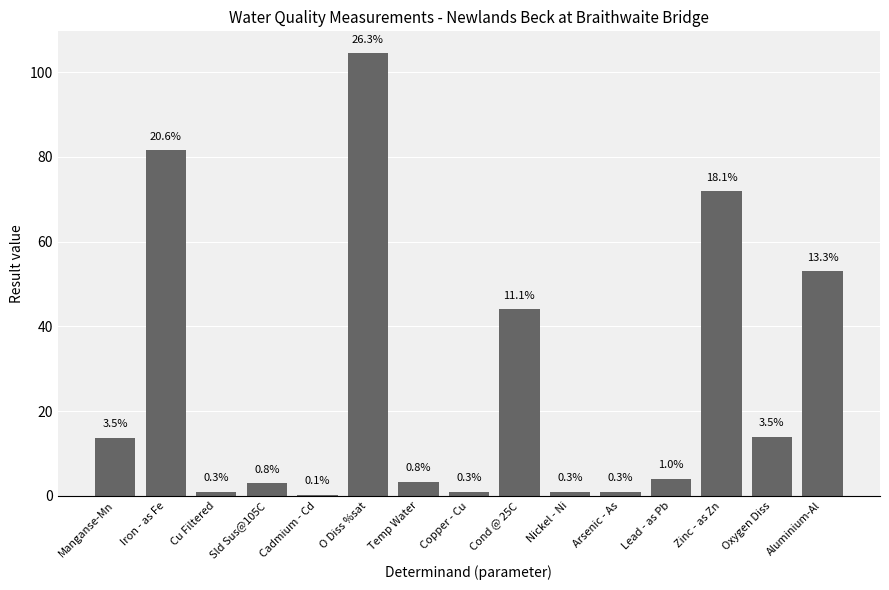

Are the bars horizontal?

No